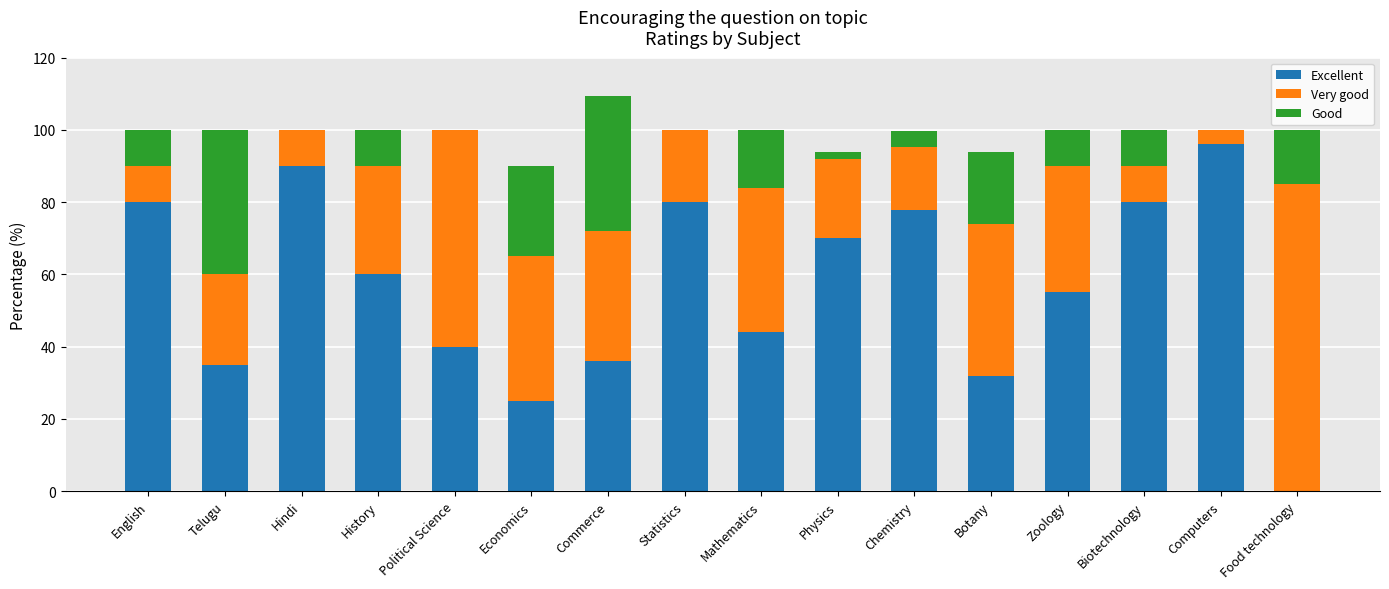

What is the total value across all series at Economics?

90.0